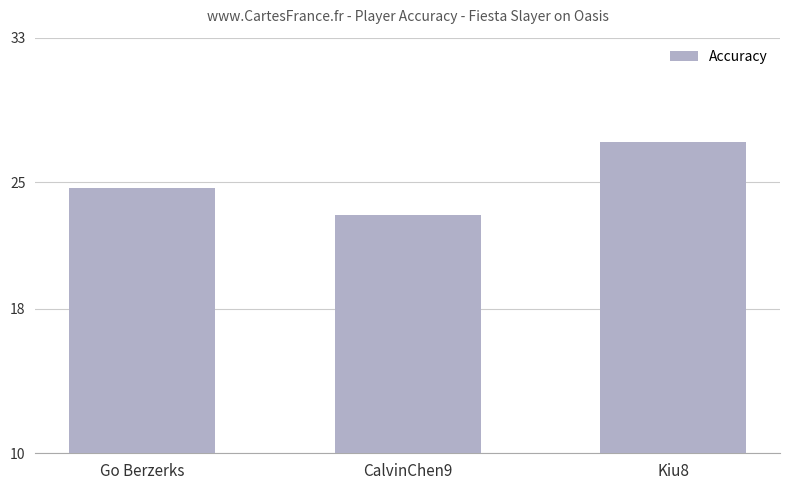

What is the smallest value displayed?

23.2